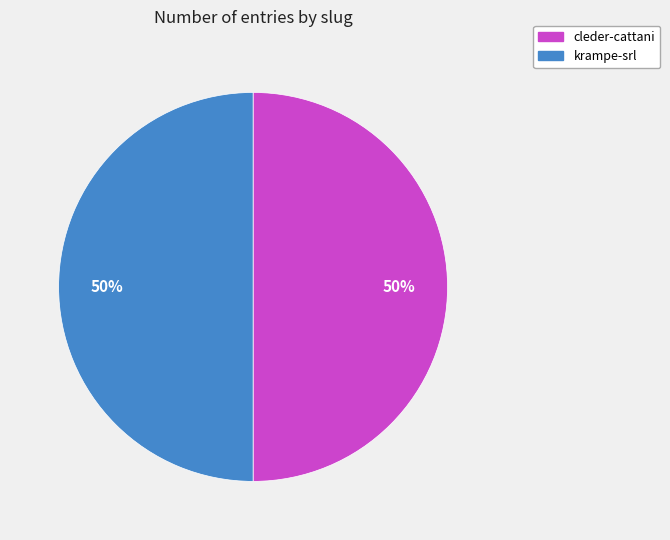

What is the ratio of the value at krampe-srl to the value at cleder-cattani?

1.0